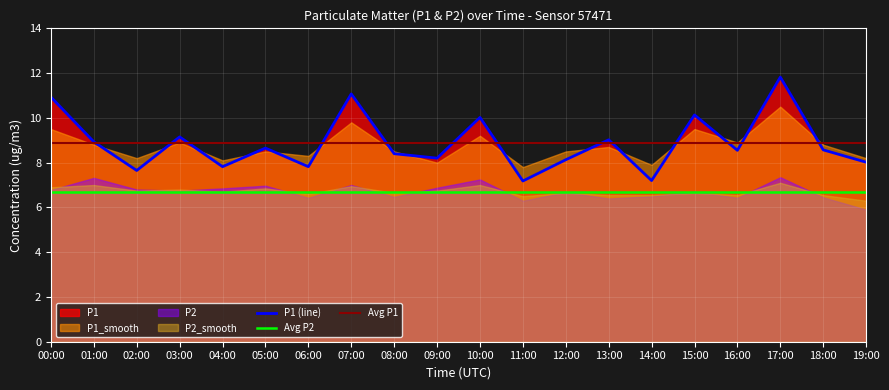

The P2_smooth series shows 12.4 at 17:00. True or false?

False